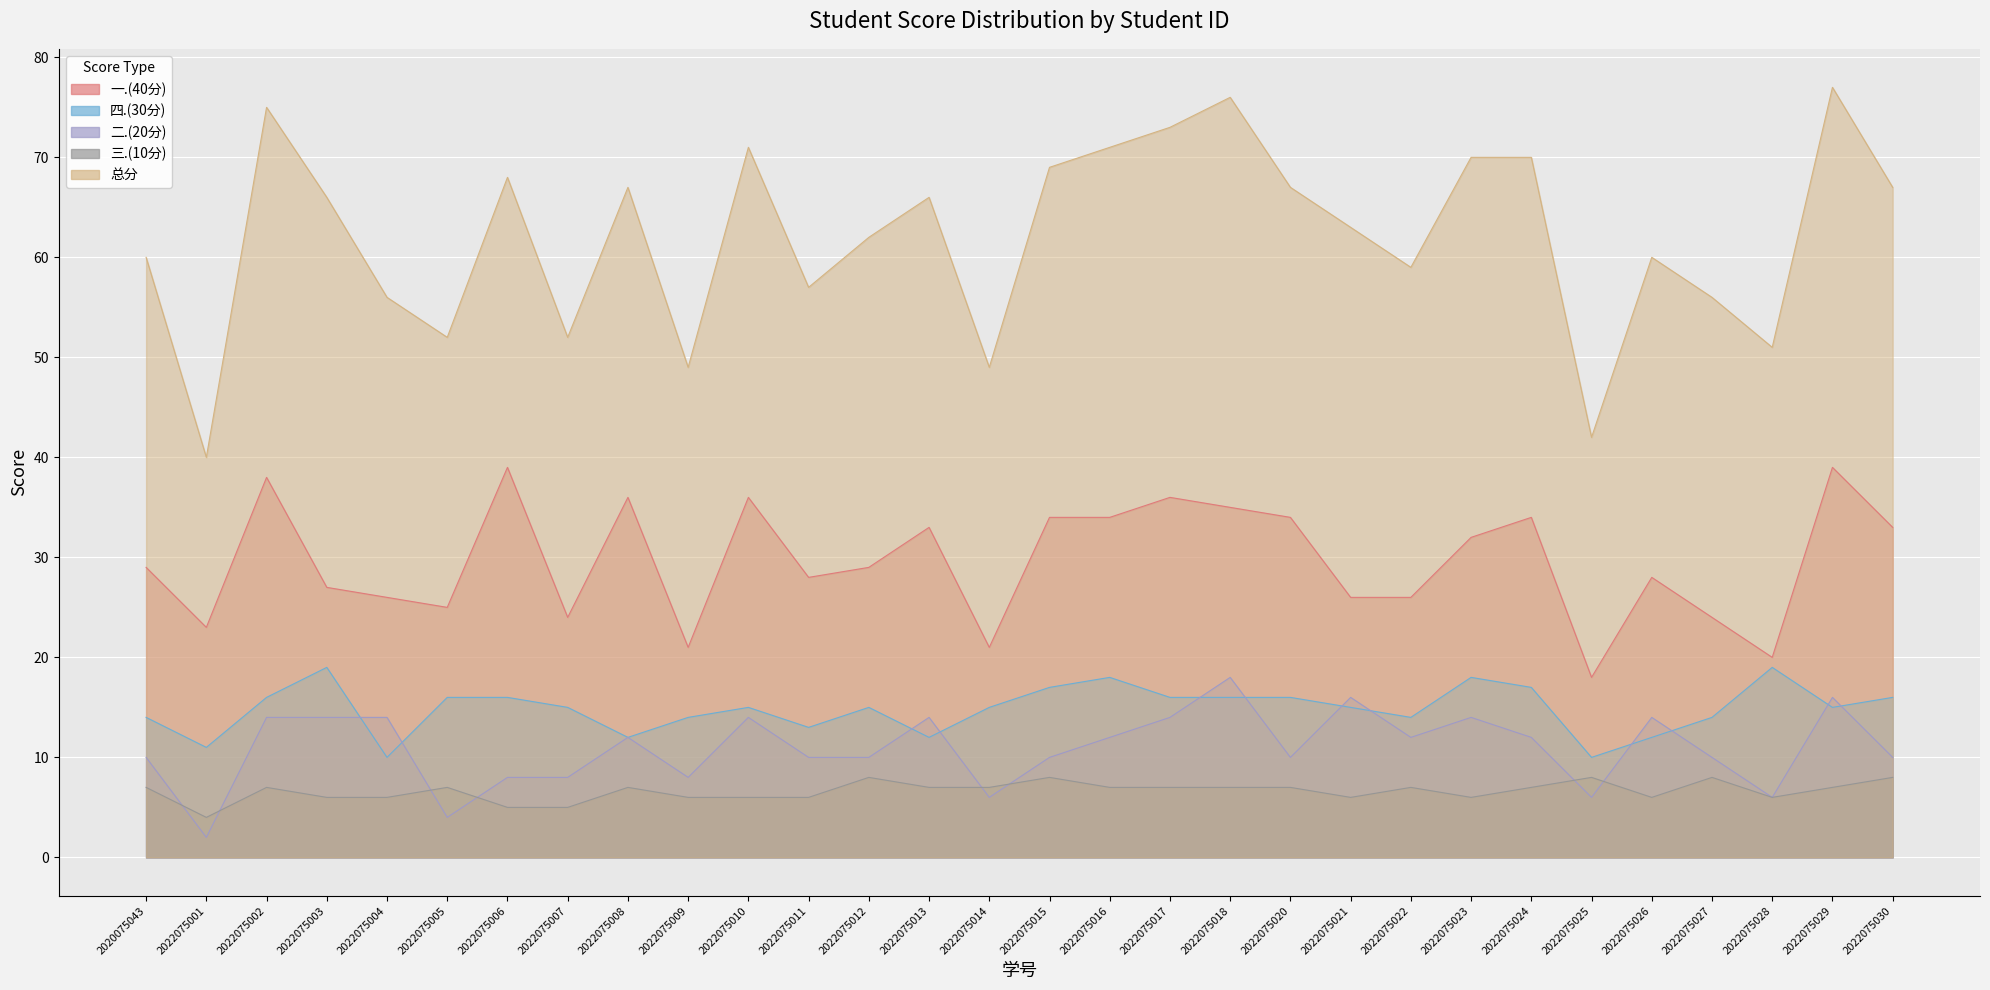

What is the difference between the maximum and minimum values in the 二.(20分) series?

16